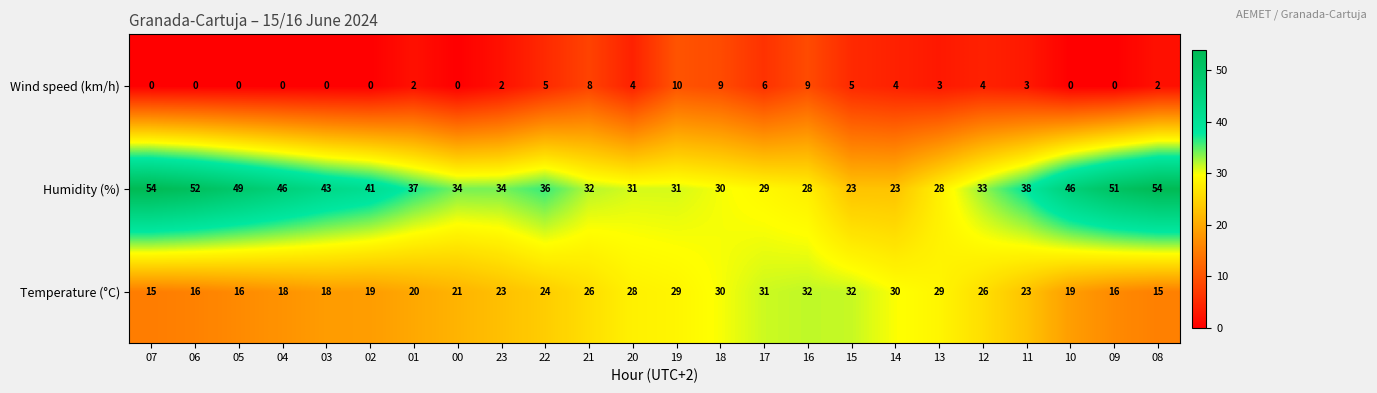

Rank the series by their average value, from lowest to highest.

Wind speed (km/h), Temperature (°C), Humidity (%)